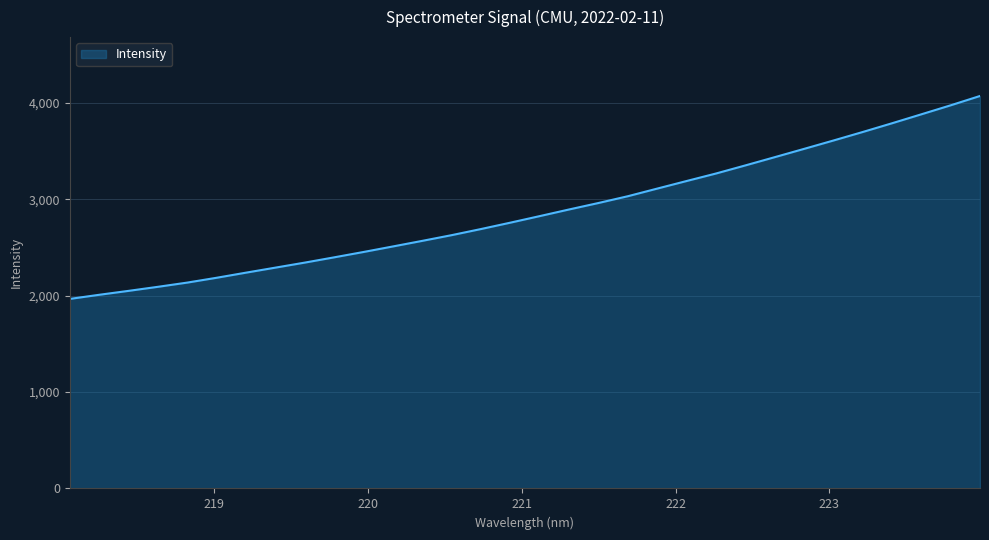

How many values exceed 2824?

16